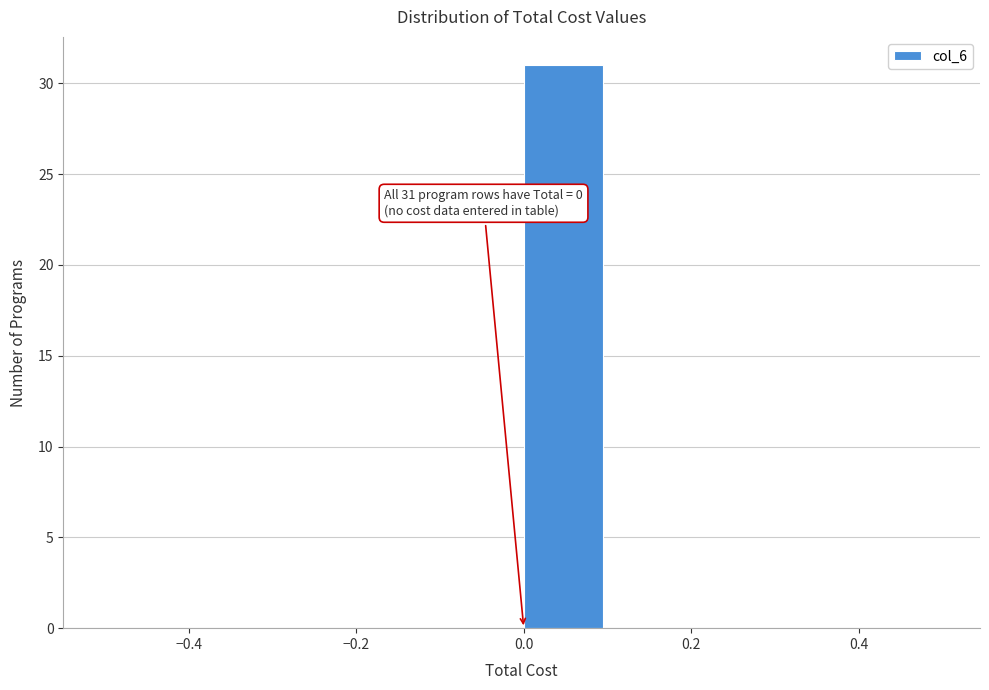

Over which range of the x-axis is the bar tallest?

0.0 to 0.1